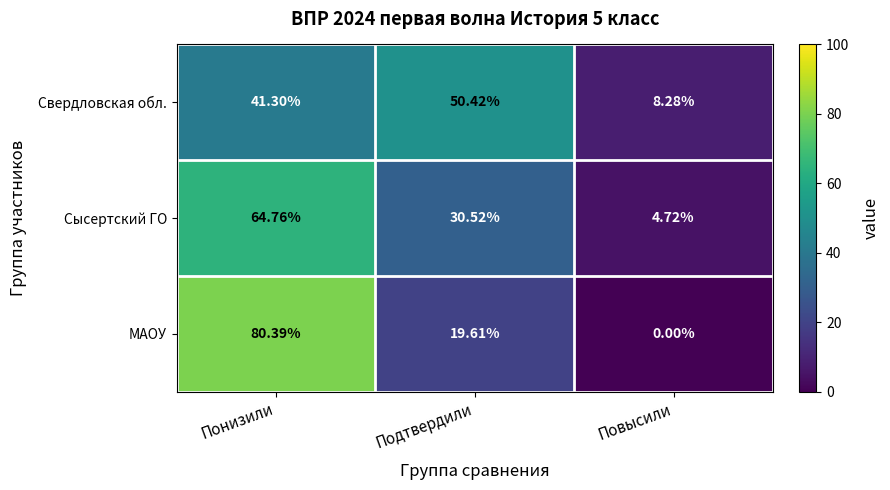

At which category is the sum across all series the highest?

Понизили